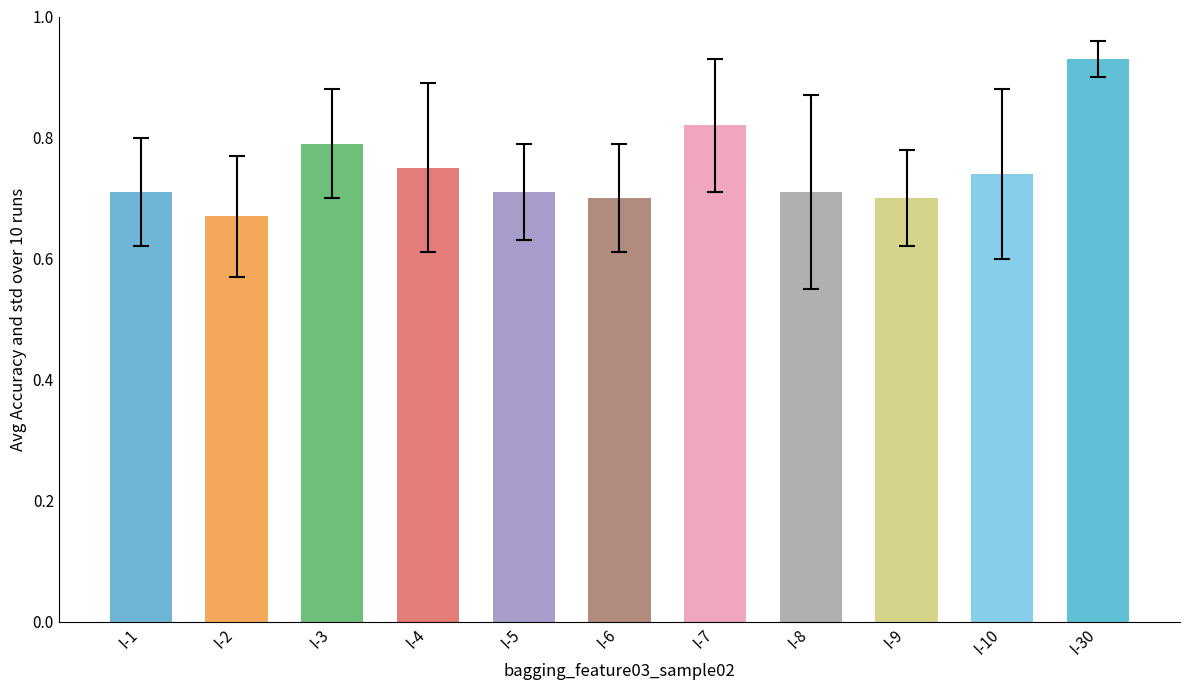

How many values are between 0 and 1?

11